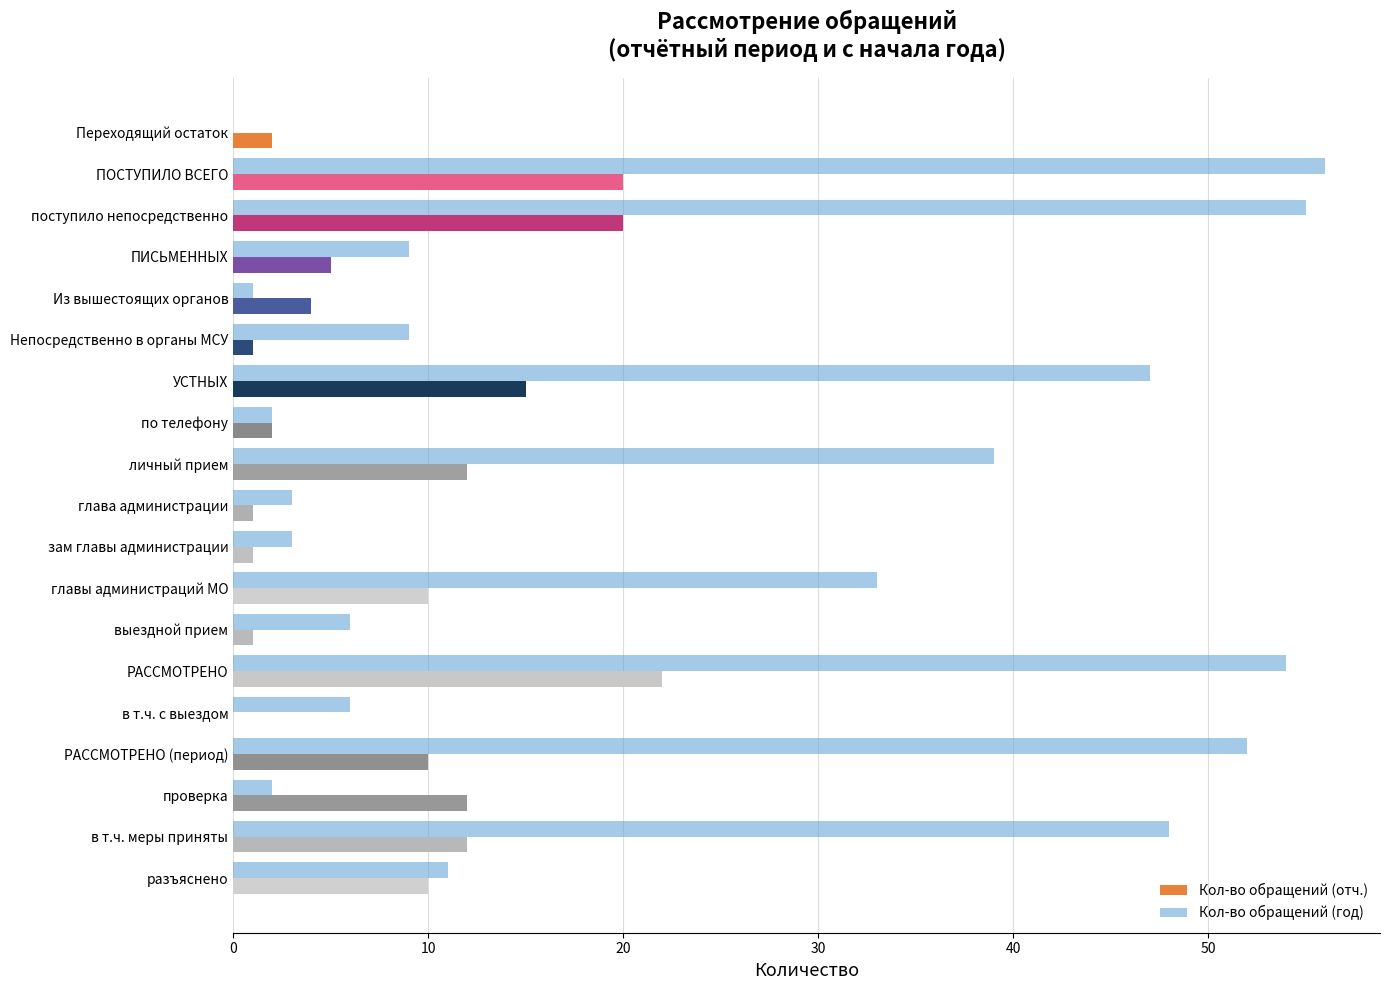

What is the greatest value displayed?

56